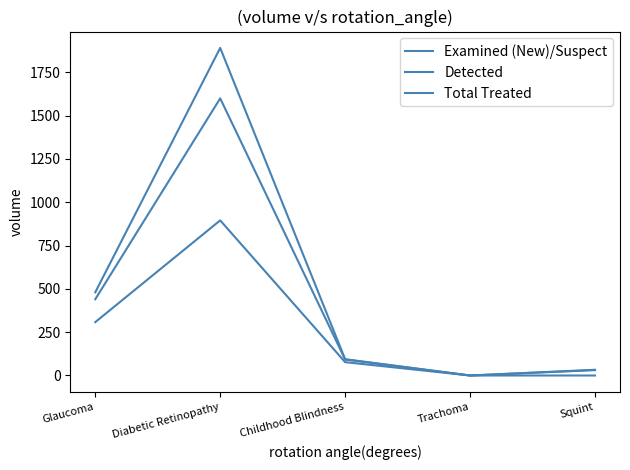

Is this an area chart (filled region under the line)?

No